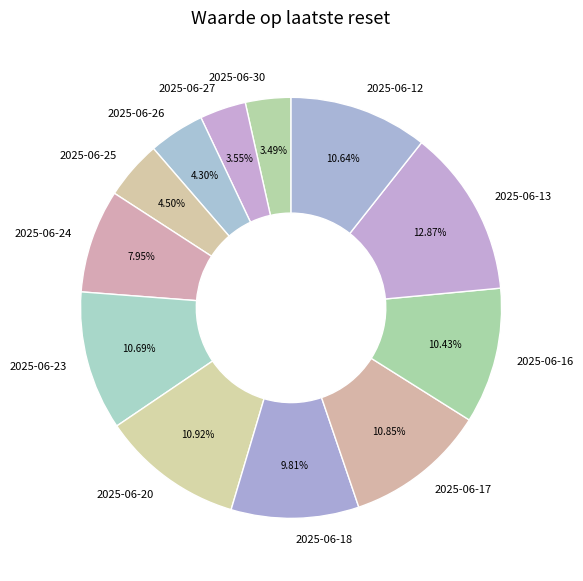

What is the largest slice in the pie chart?

2025-06-13